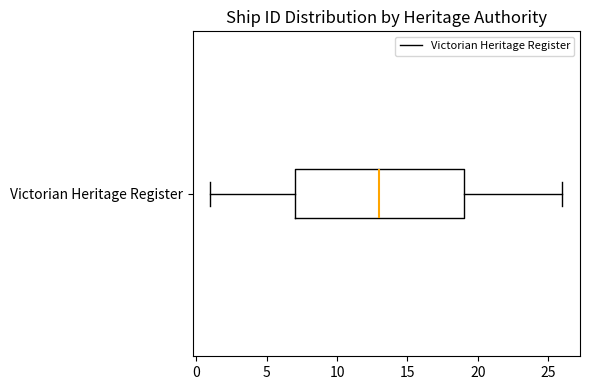

Transcribe this box plot: give where the median line is, the range the box spans, and where the two whiskers end, as read against the x-axis. The values are not printed on the chart, so give them approximately, as read against the axis.

median 13, box 7 to 19, whiskers 1 to 26